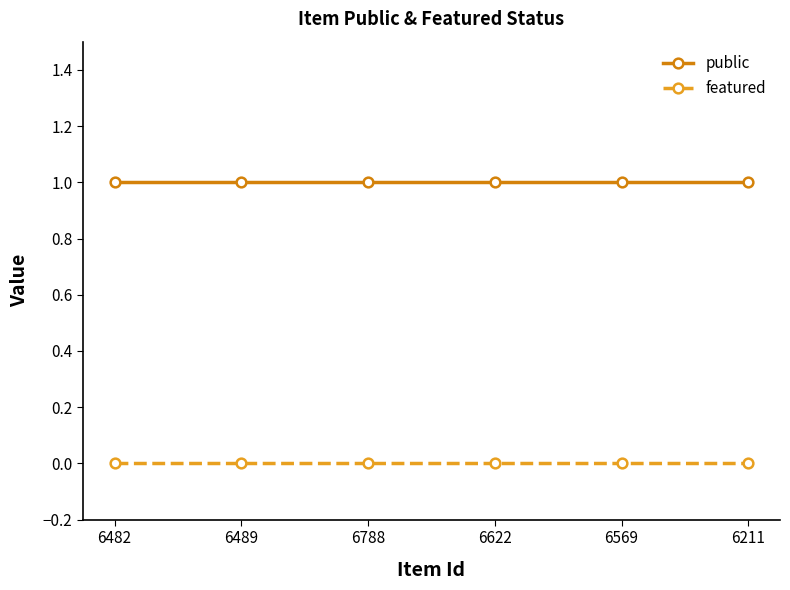

What is the label of the 3rd point from the left?

6788